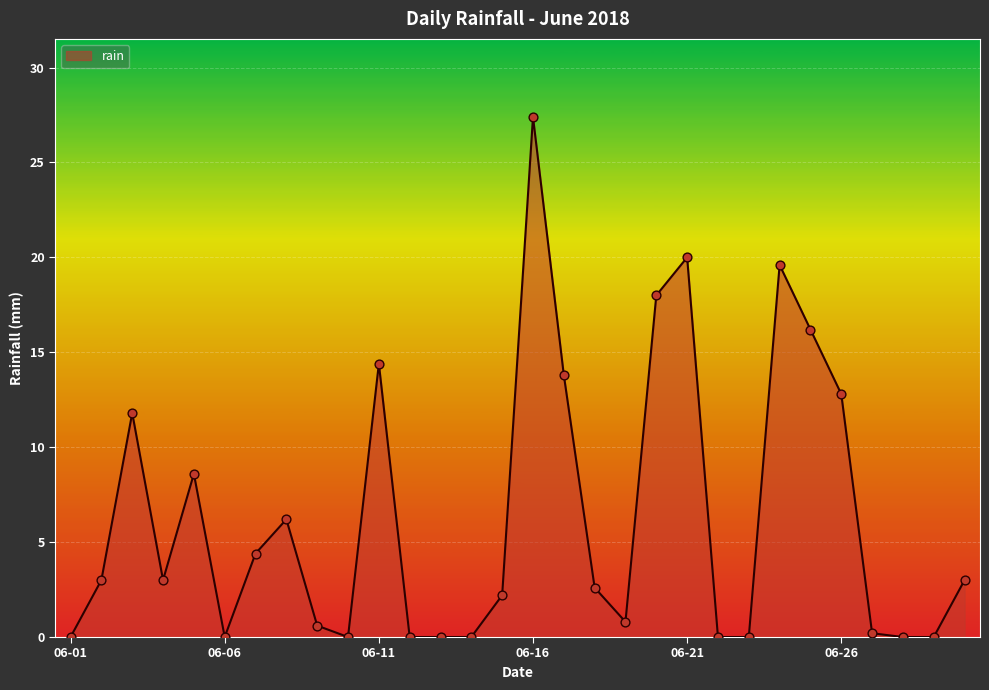

What is the maximum value shown in the chart?

27.4